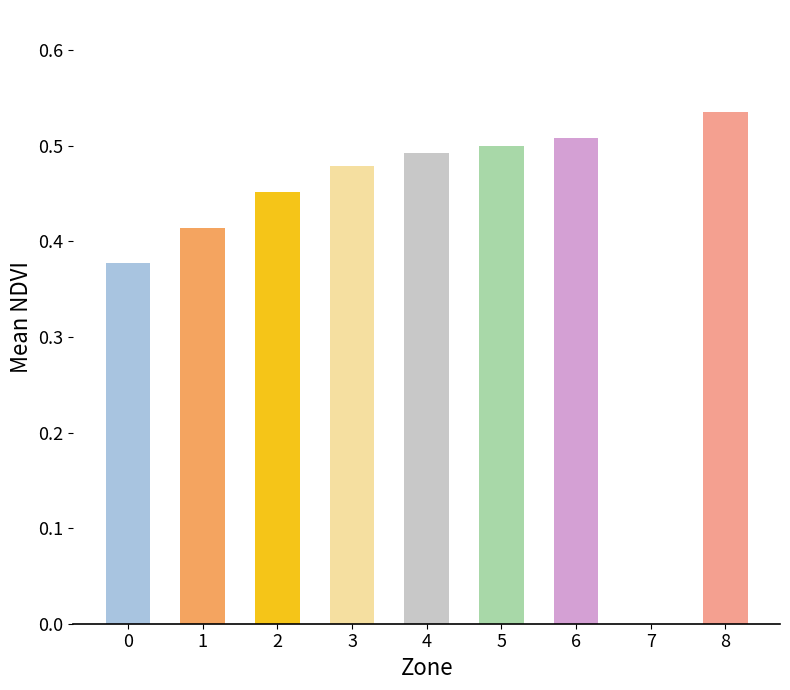

The value at 8 is 0.5. True or false?

True